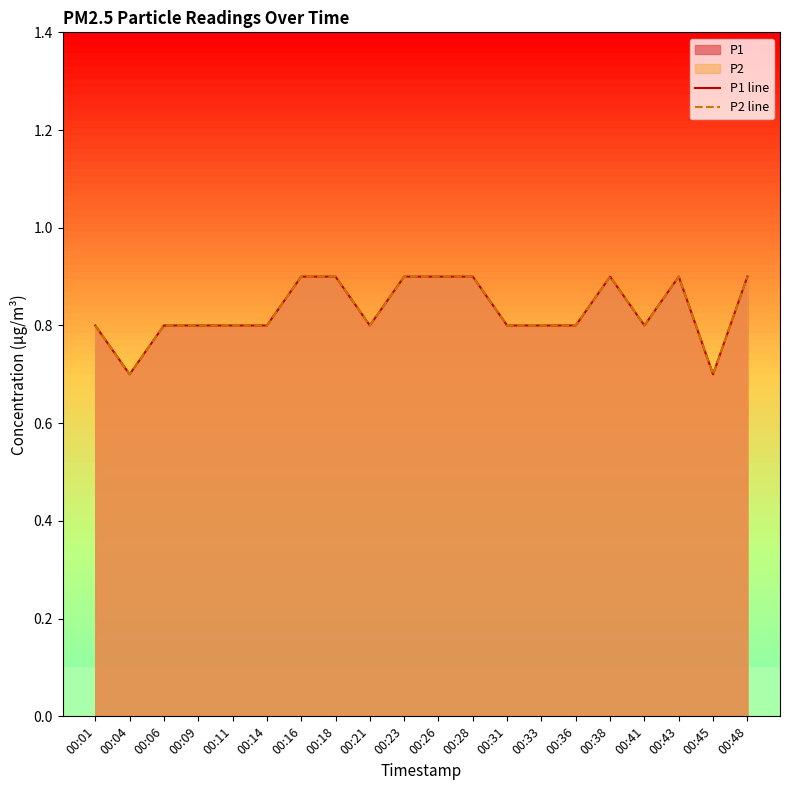

Reading right to left, transcribe all the data shown in this chart.

P1 line: 00:48=0.9	00:45=0.7	00:43=0.9	00:41=0.8	00:38=0.9	00:36=0.8	00:33=0.8	00:31=0.8	00:28=0.9	00:26=0.9	00:23=0.9	00:21=0.8	00:18=0.9	00:16=0.9	00:14=0.8	00:11=0.8	00:09=0.8	00:06=0.8	00:04=0.7	00:01=0.8
P2 line: 00:48=0.9	00:45=0.7	00:43=0.9	00:41=0.8	00:38=0.9	00:36=0.8	00:33=0.8	00:31=0.8	00:28=0.9	00:26=0.9	00:23=0.9	00:21=0.8	00:18=0.9	00:16=0.9	00:14=0.8	00:11=0.8	00:09=0.8	00:06=0.8	00:04=0.7	00:01=0.8